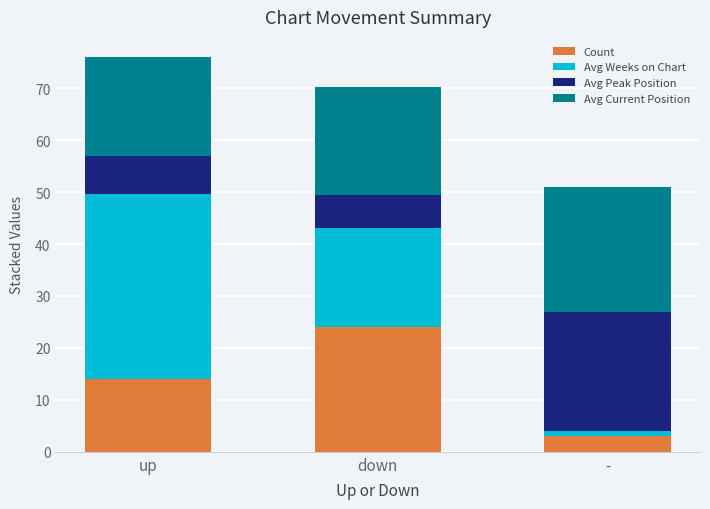

True or false: Count has a value of 3.0 at -.

True